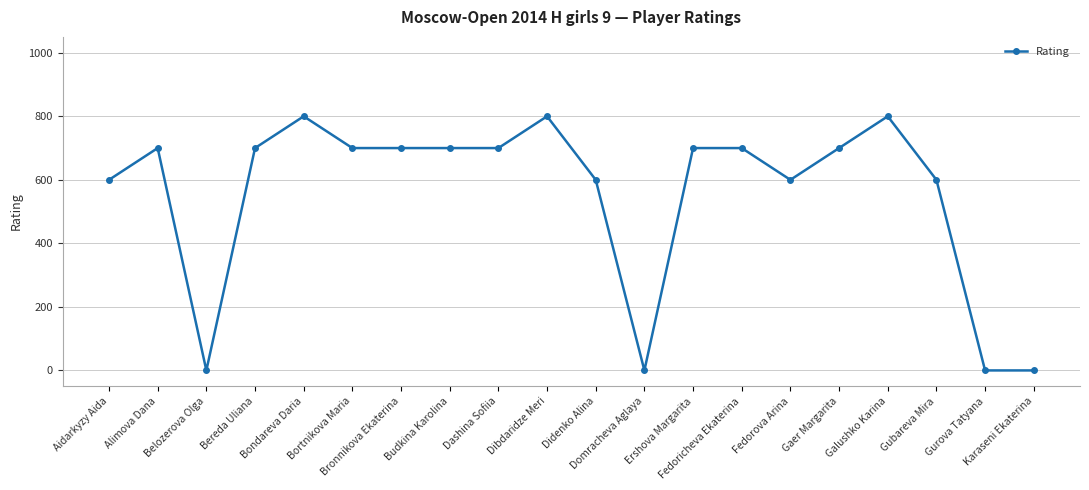

What is the maximum value shown in the chart?

800